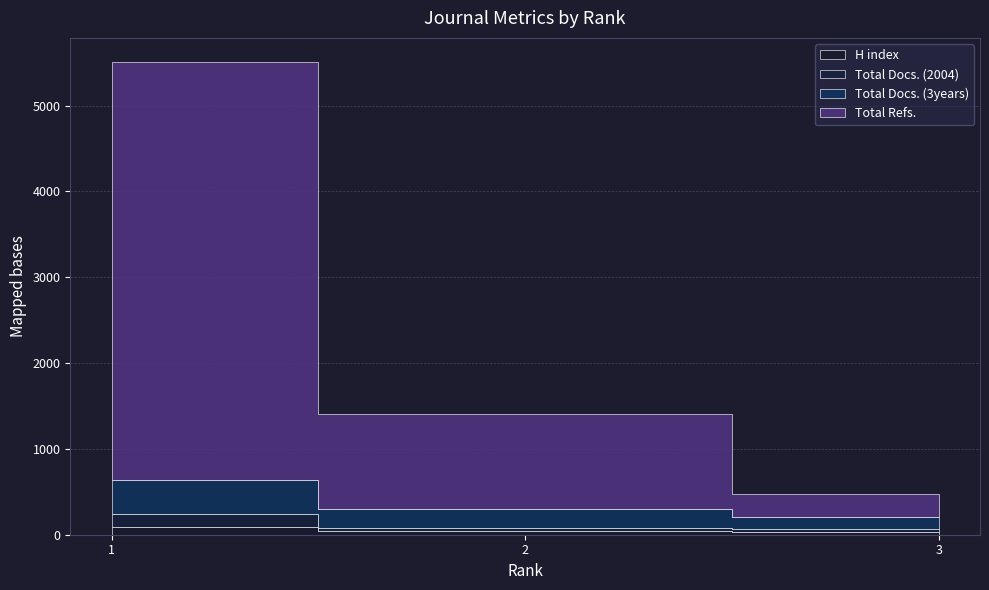

The Total Docs. (3years) series shows 400 at 1. True or false?

True